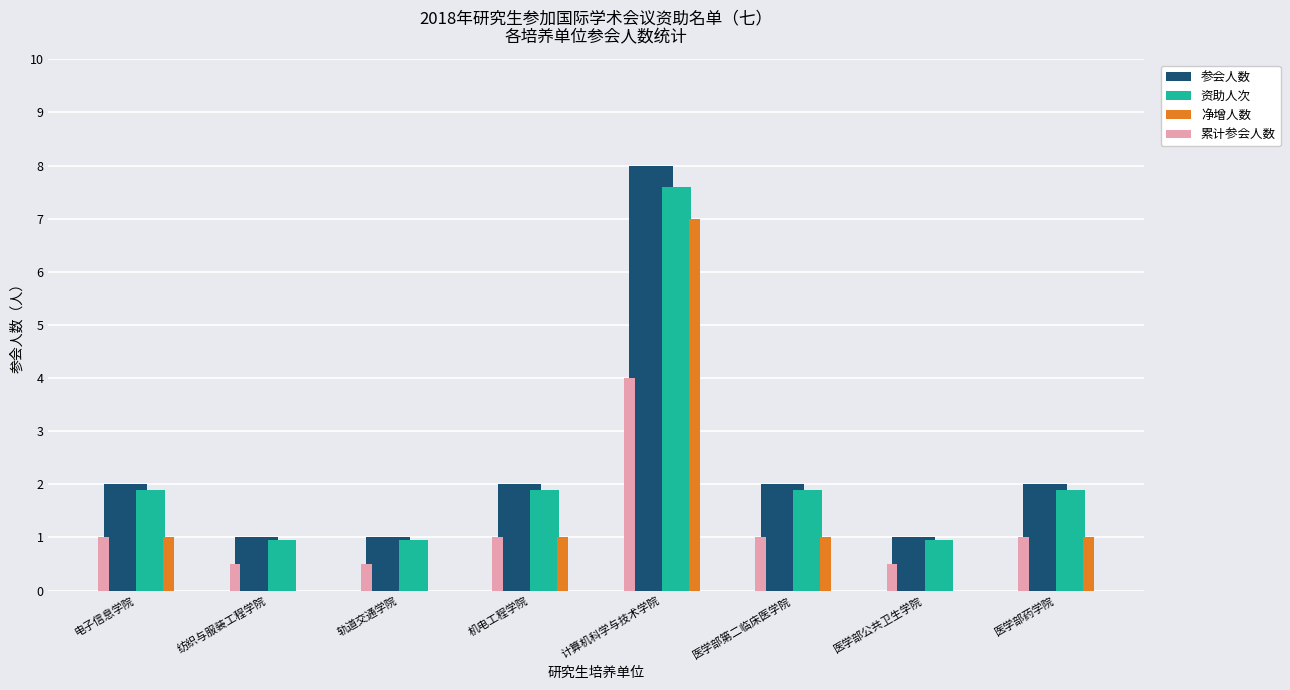

Count the number of data series in this chart.

4